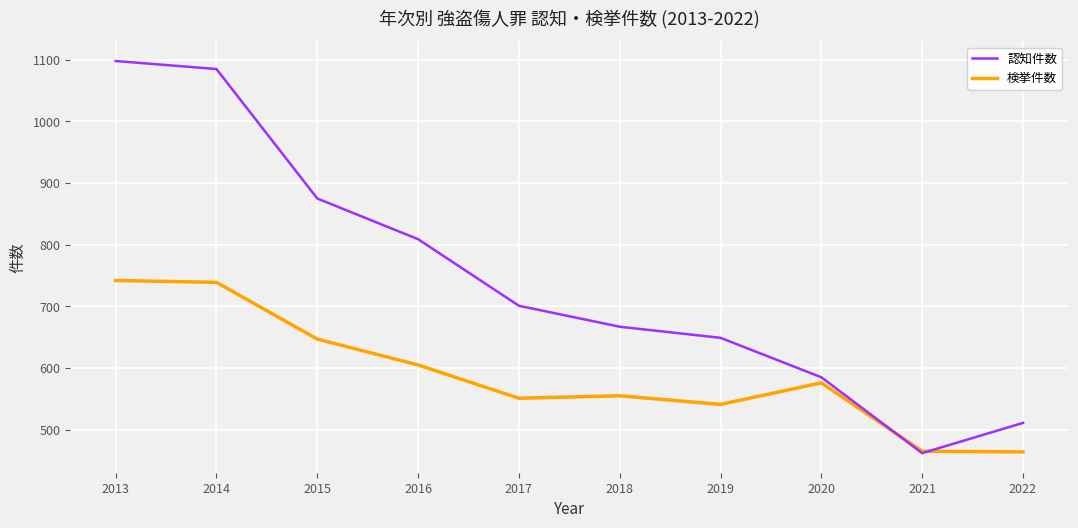

Which series has the widest spread of values?

認知件数